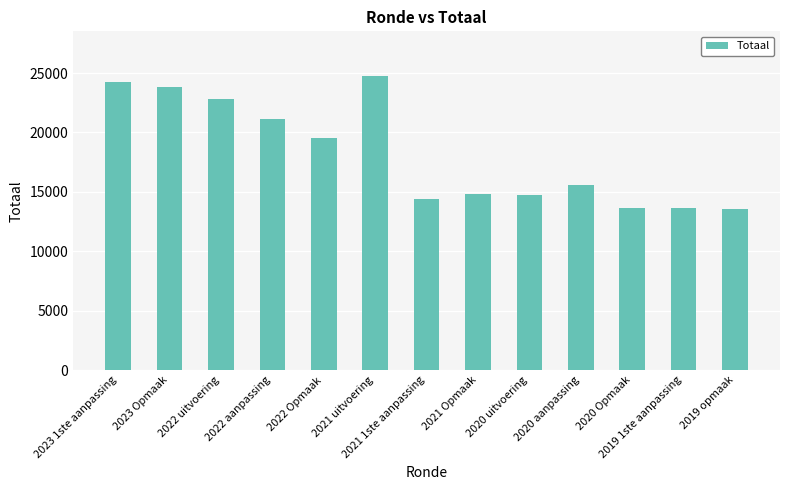

What is the label of the 10th bar from the left?

2020 aanpassing